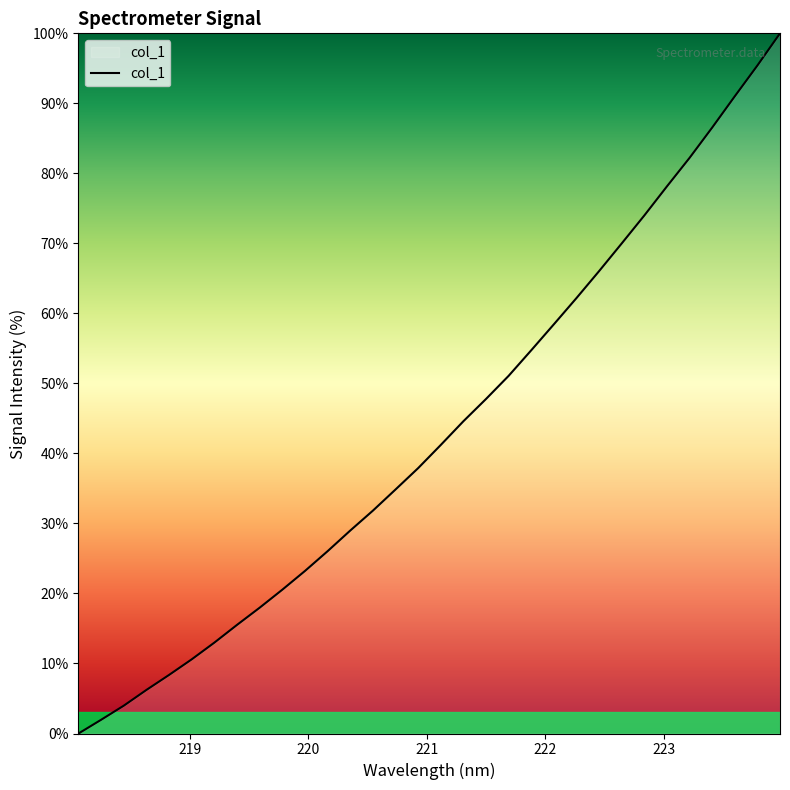

How many positive values are there?

31